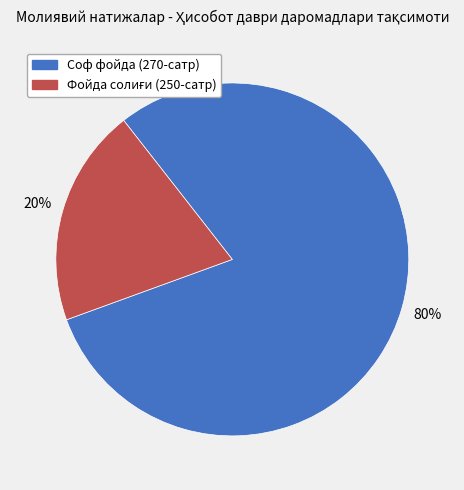

Which slice is the largest?

Соф фойда (270-сатр)